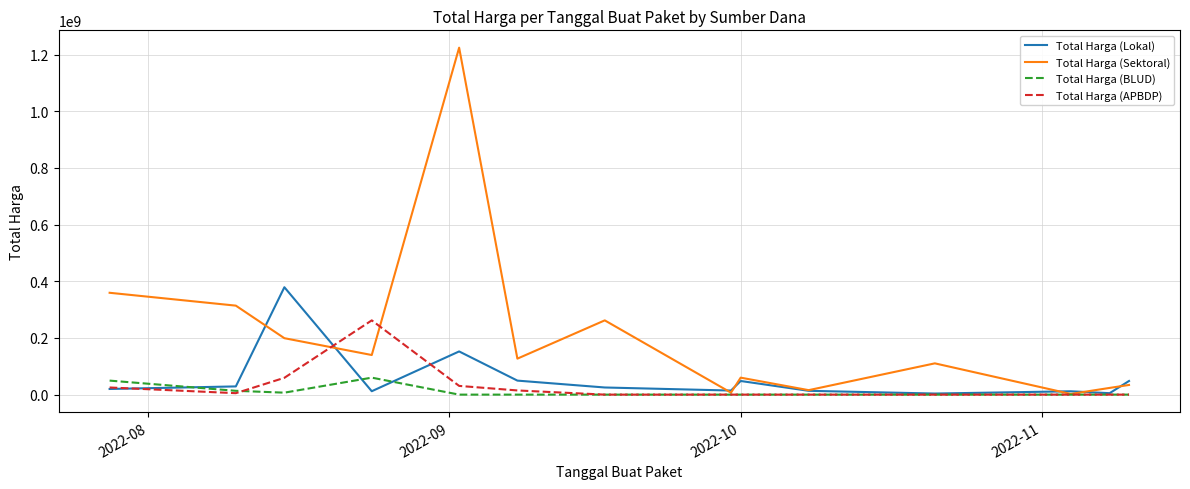

Which series has the largest total across all categories?

Total Harga (Sektoral)